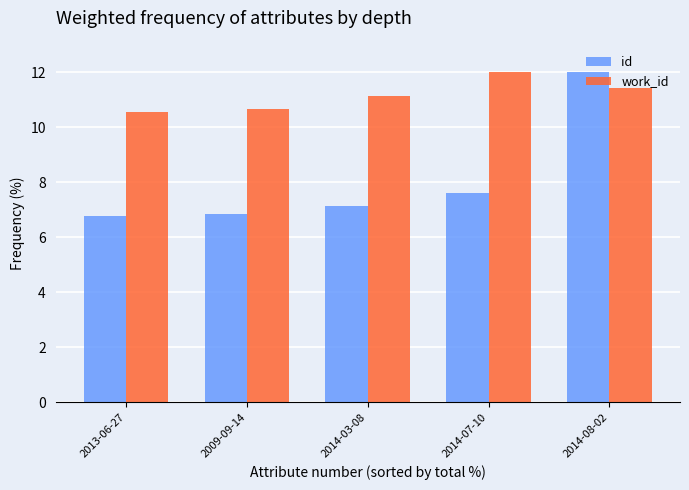

What is the difference between the highest and lowest values at 2013-06-27?

3.8